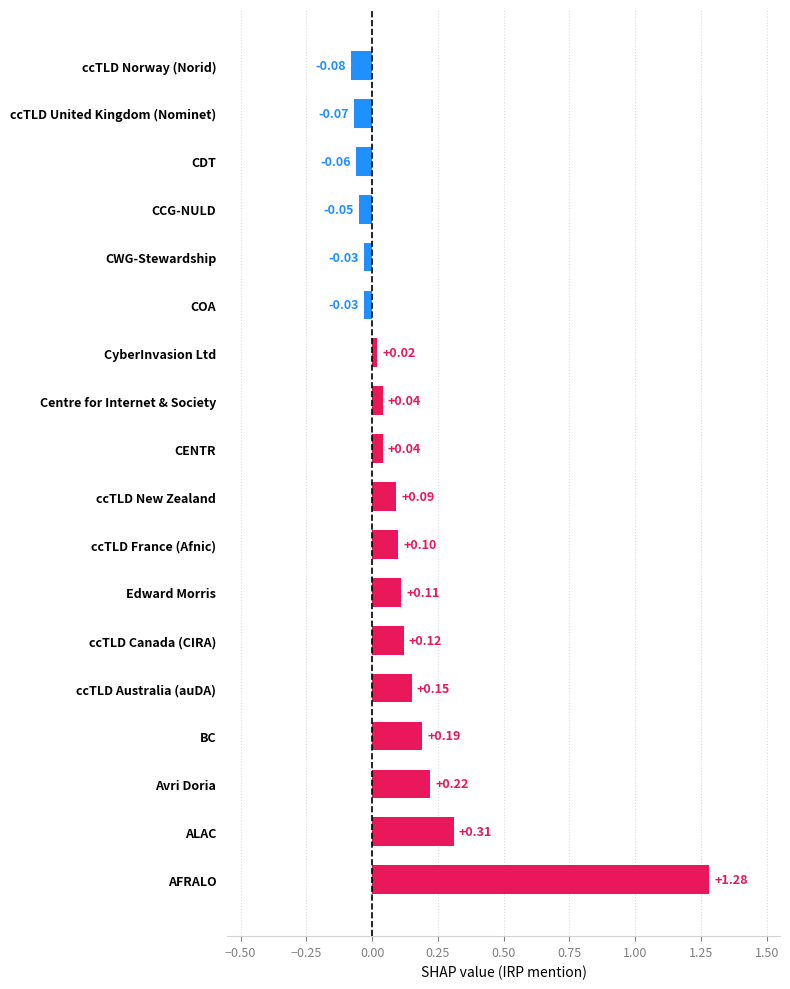

Which category has the highest value across all series?

AFRALO